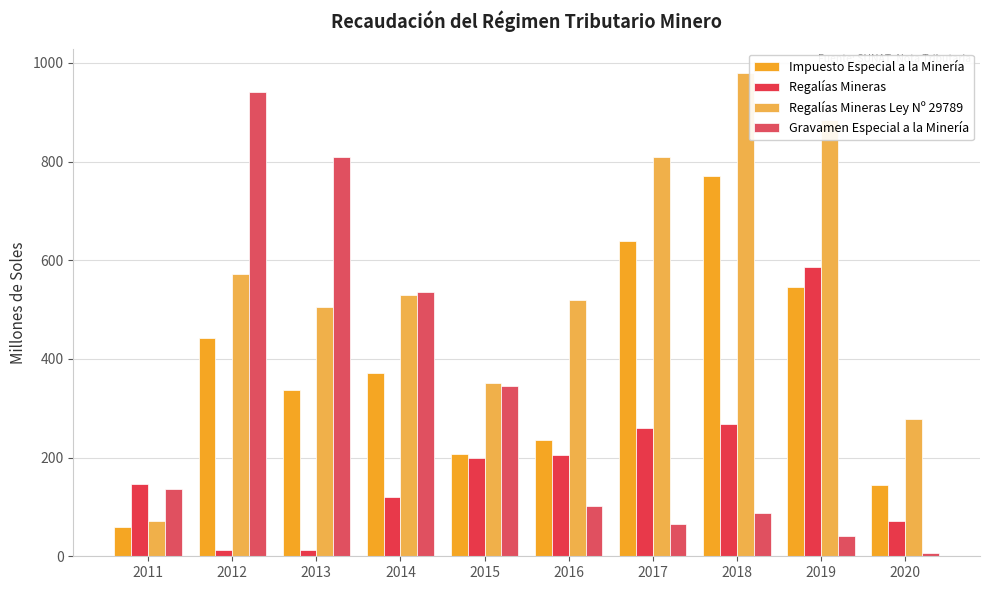

What is the difference between the Gravamen Especial a la Minería values at 2015 and 2013?

465.3